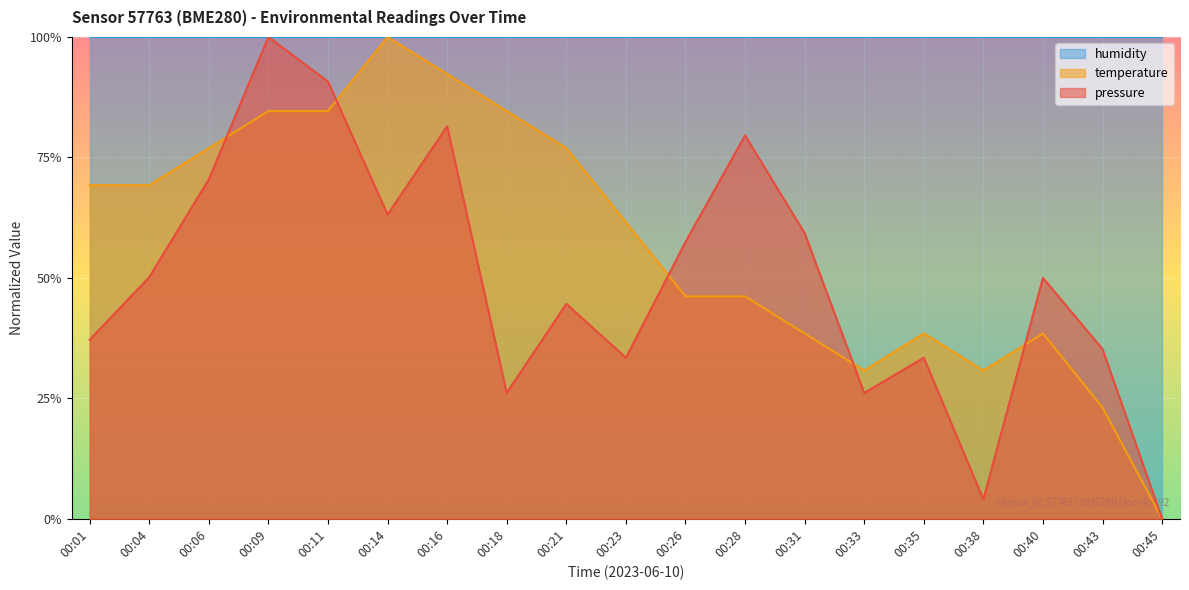

Reading left to right, transcribe all the data shown in this chart.

pressure: 0.4	0.5	0.7	1.0	0.9	0.6	0.8	0.3	0.4	0.3	0.6	0.8	0.6	0.3	0.3	0.0	0.5	0.4	0.0
temperature: 0.7	0.7	0.8	0.8	0.8	1.0	0.9	0.8	0.8	0.6	0.5	0.5	0.4	0.3	0.4	0.3	0.4	0.2	0.0